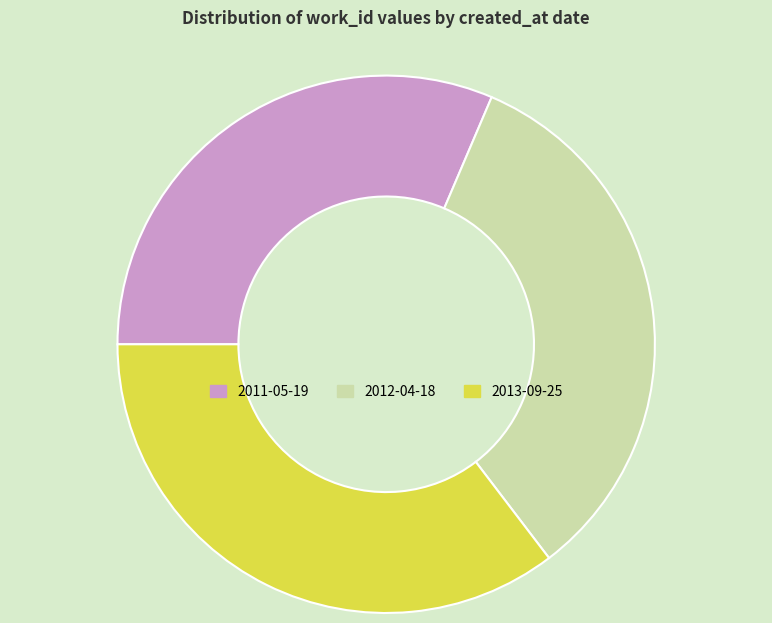

The 2012-04-18 slice represents 33% of the pie. True or false?

True